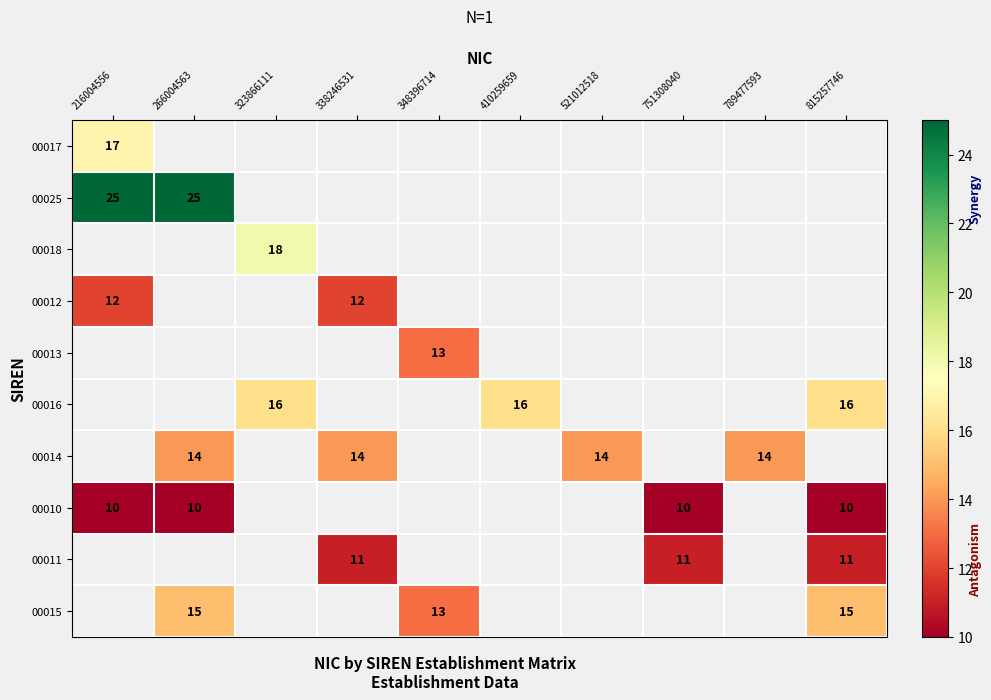

True or false: 00014 has a value of 18 at 266004563.

False